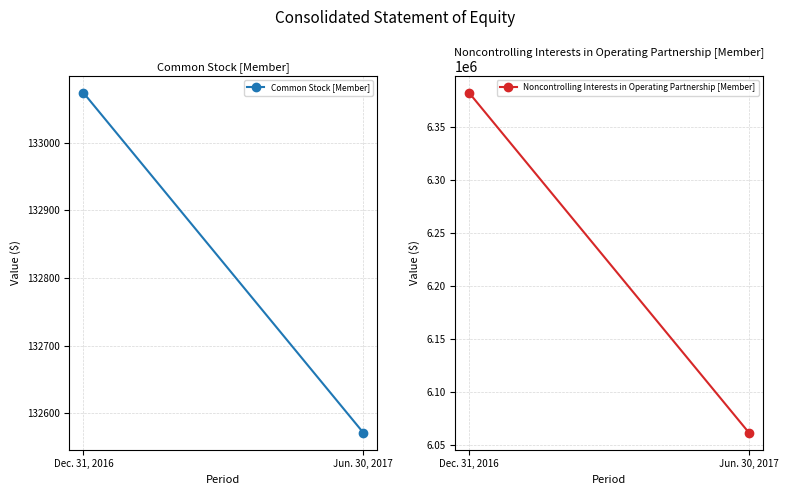

What is the sum of the Common Stock [Member] values at Dec. 31, 2016 and Jun. 30, 2017?

265645